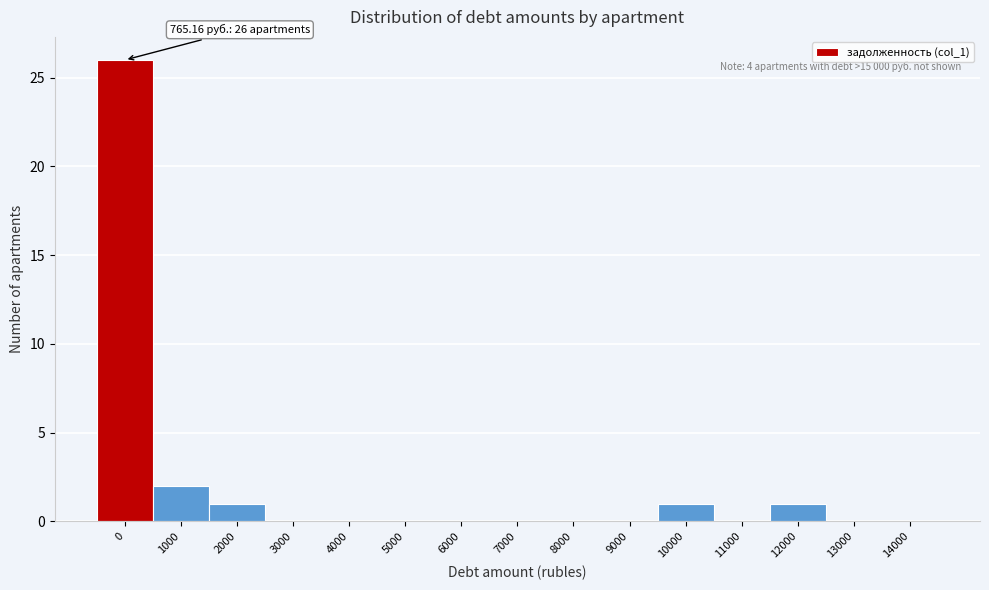

Reading right to left, extract all data points from this chart.

14000=0	13000=0	12000=1	11000=0	10000=1	9000=0	8000=0	7000=0	6000=0	5000=0	4000=0	3000=0	2000=1	1000=2	0=26